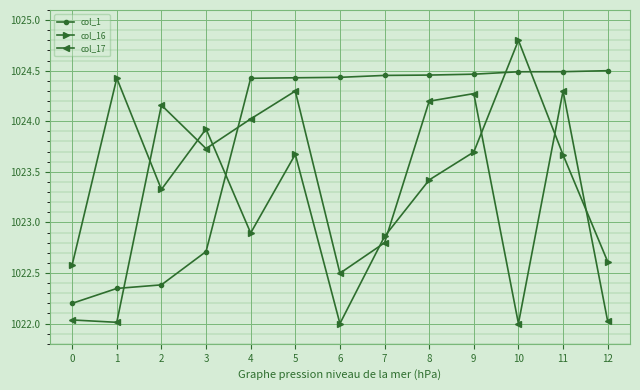

List the series in order of their overall mean, lowest first.

col_17, col_16, col_1